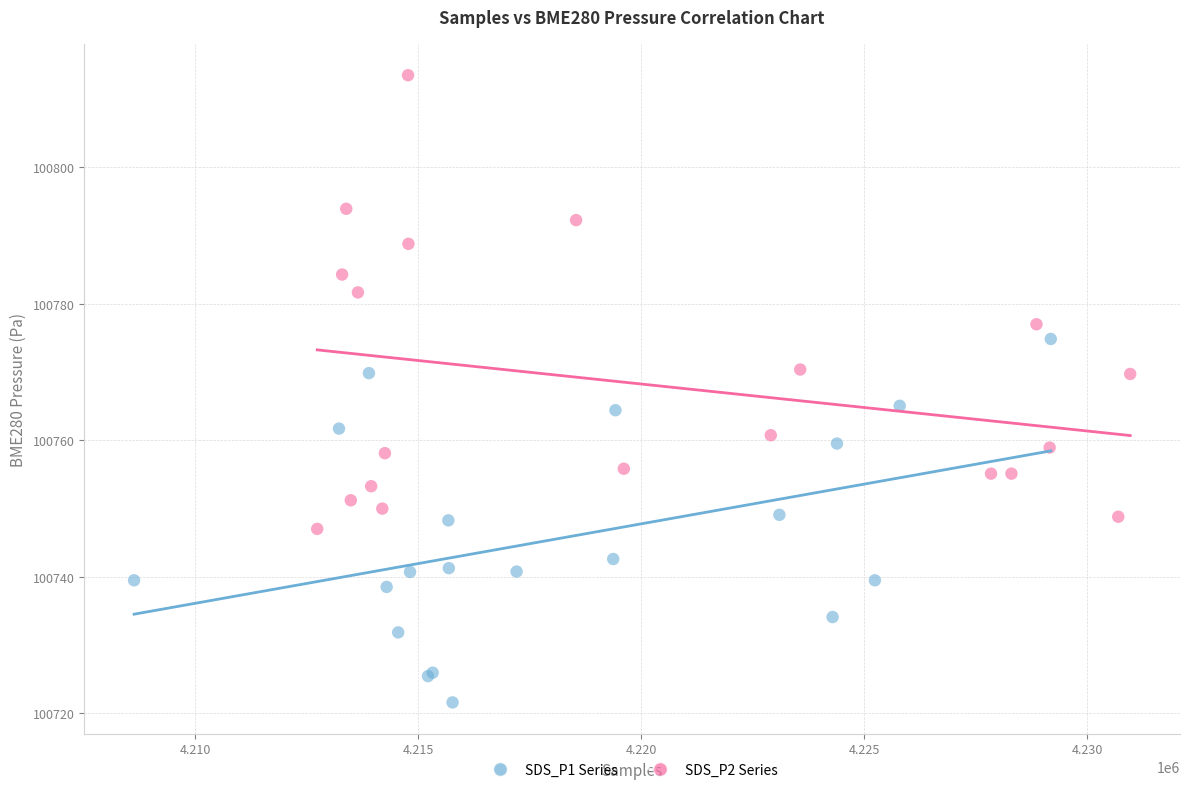

Which series has the widest spread of Y values?

SDS_P2 Series